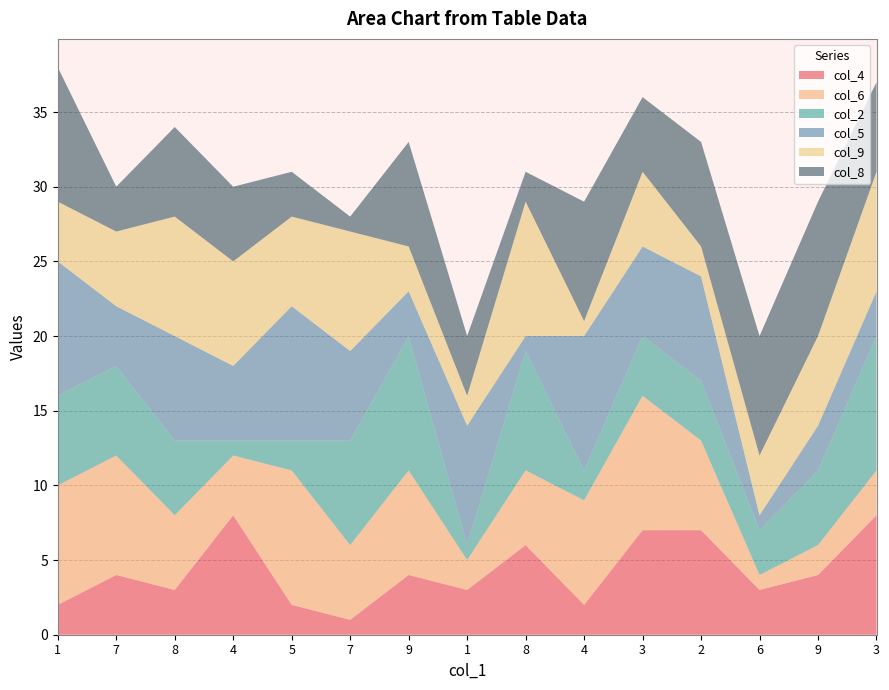

Reading right to left, list all the values displayed in this chart.

col_4: 3=8	9=4	6=3	2=7	3=7	4=2	8=6	1=3	9=4	7=1	5=2	4=8	8=3	7=4	1=2
col_6: 3=3	9=2	6=1	2=6	3=9	4=7	8=5	1=2	9=7	7=5	5=9	4=4	8=5	7=8	1=8
col_2: 3=9	9=5	6=3	2=4	3=4	4=2	8=8	1=1	9=9	7=7	5=2	4=1	8=5	7=6	1=6
col_5: 3=3	9=3	6=1	2=7	3=6	4=9	8=1	1=8	9=3	7=6	5=9	4=5	8=7	7=4	1=9
col_9: 3=8	9=6	6=4	2=2	3=5	4=1	8=9	1=2	9=3	7=8	5=6	4=7	8=8	7=5	1=4
col_8: 3=6	9=9	6=8	2=7	3=5	4=8	8=2	1=4	9=7	7=1	5=3	4=5	8=6	7=3	1=9